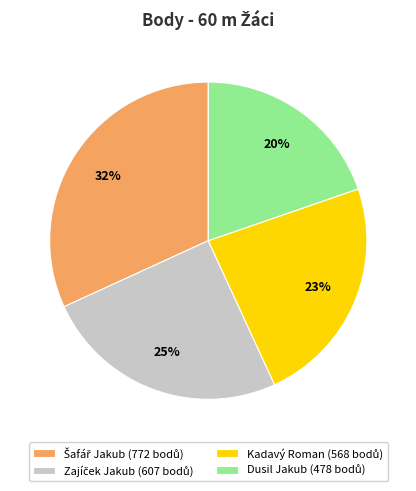

Is there any slice that represents more than half of the pie?

No